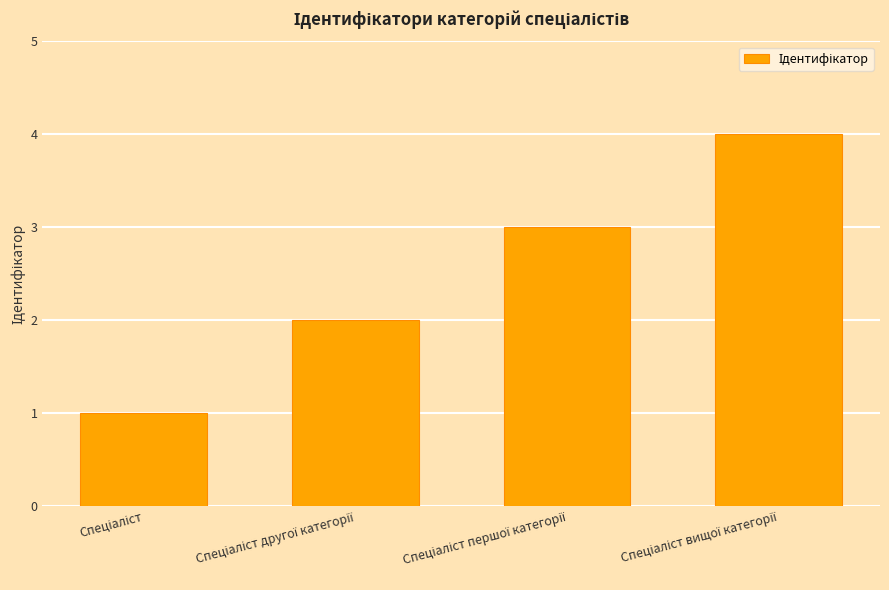

Reading left to right, list all the values displayed in this chart.

1	2	3	4